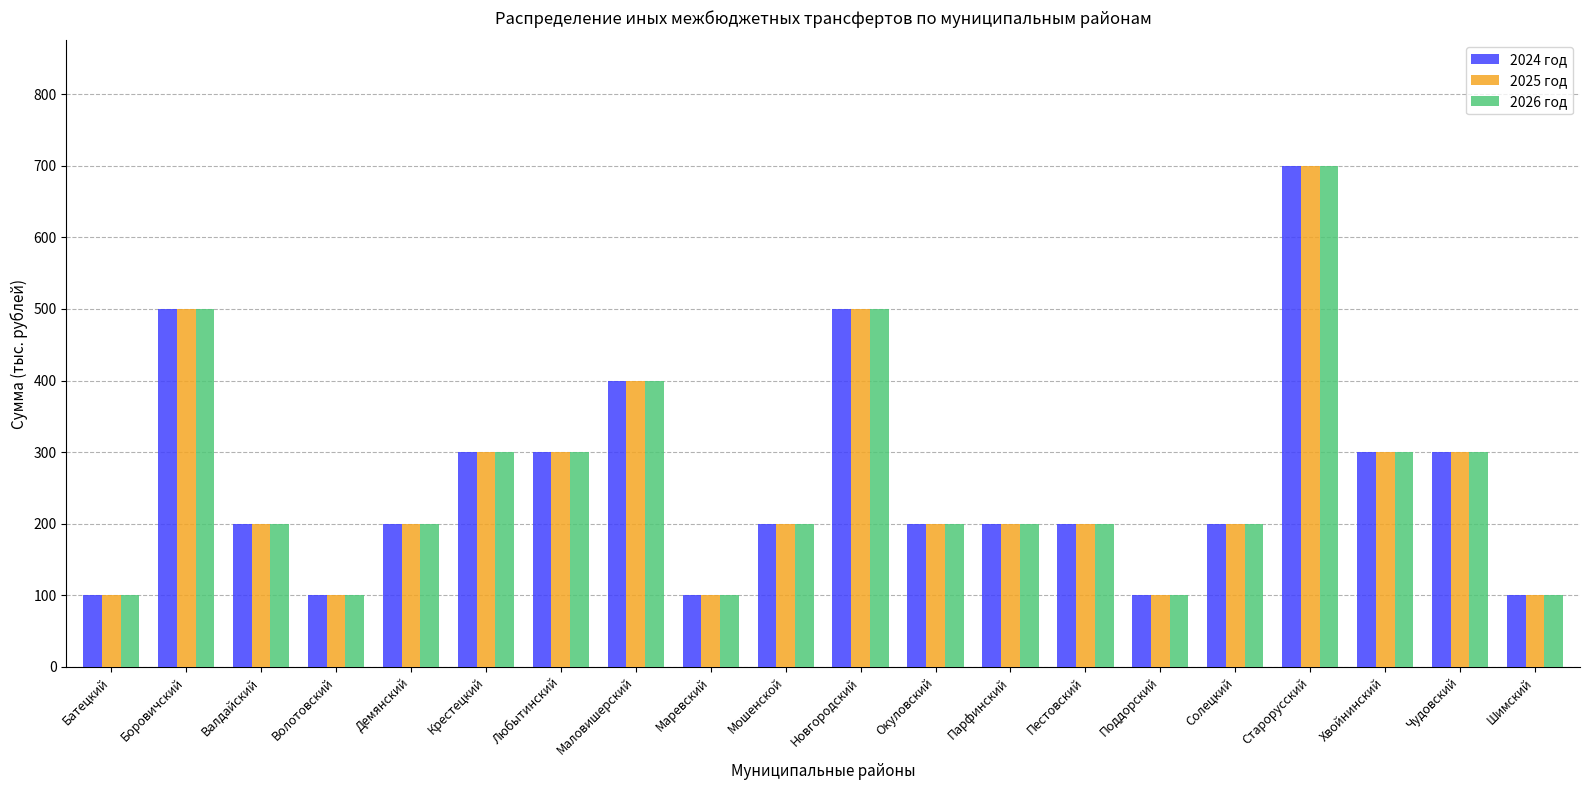

True or false: 2024 год has a value of 100 at Маревский.

True